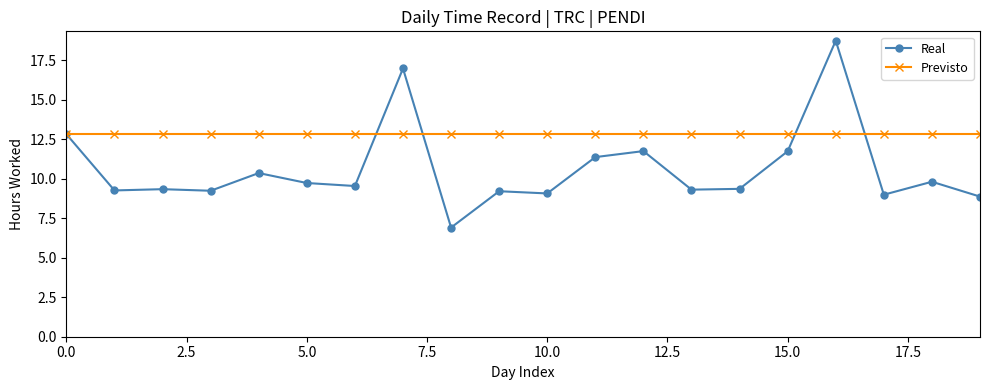

Rank the series by their maximum value, from highest to lowest.

Real, Previsto